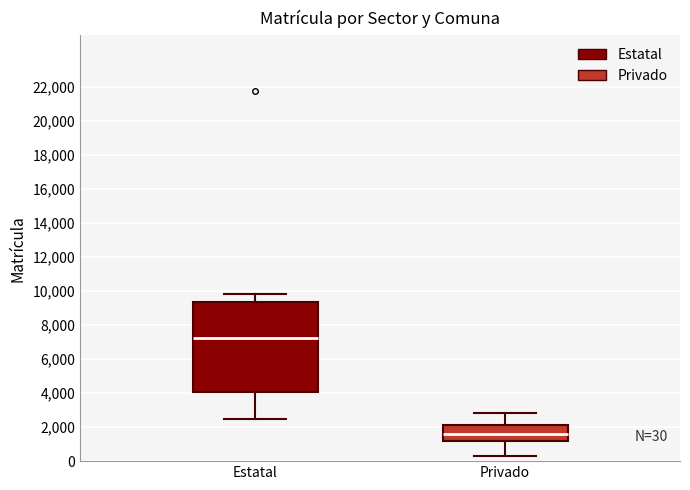

Which box has the lowest median line?

Privado